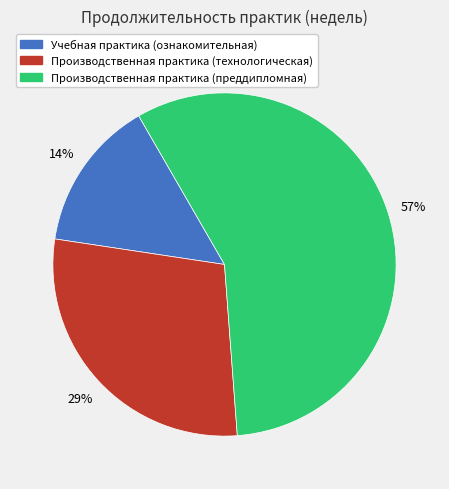

What is the ratio of the value at Производственная практика (технологическая) to the value at Производственная практика (преддипломная)?

0.5